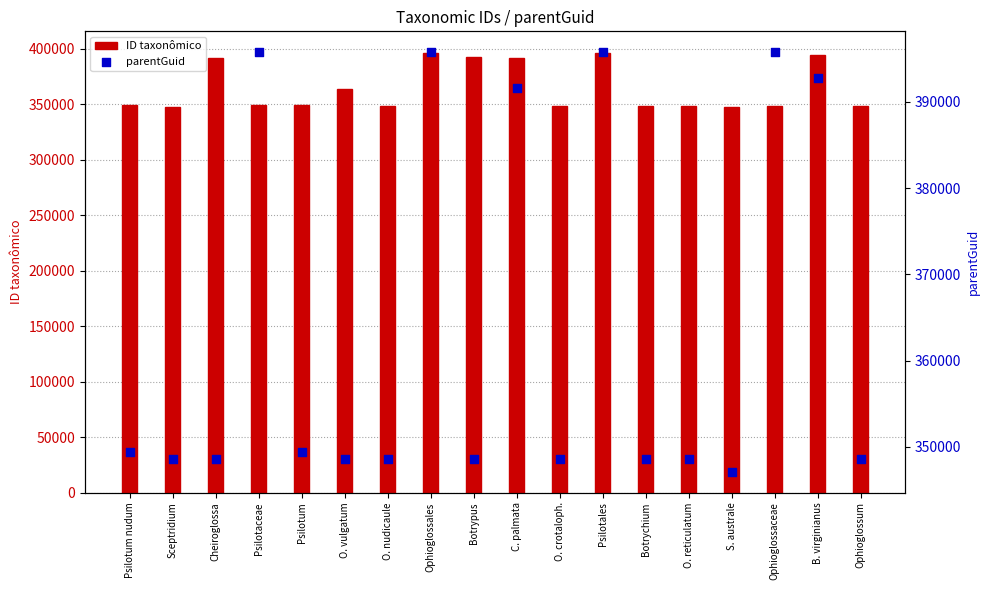

What are all the series names shown in the legend?

ID taxonômico, parentGuid